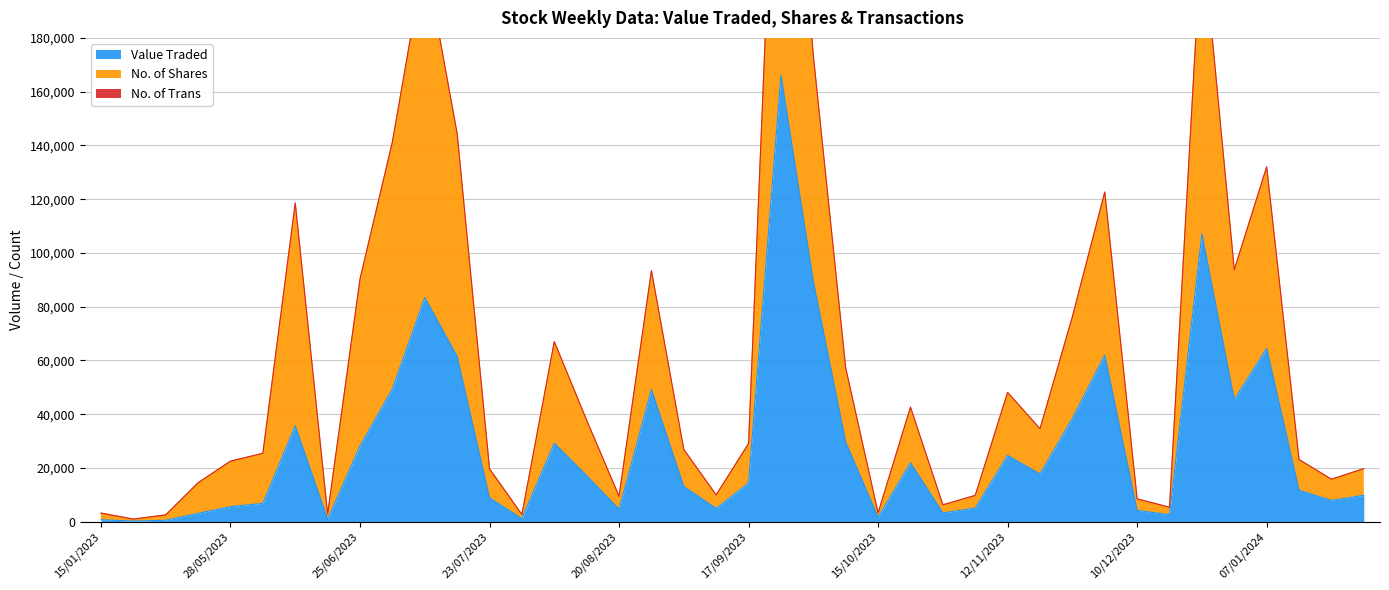

How many data points in No. of Shares are less than 16897?

20